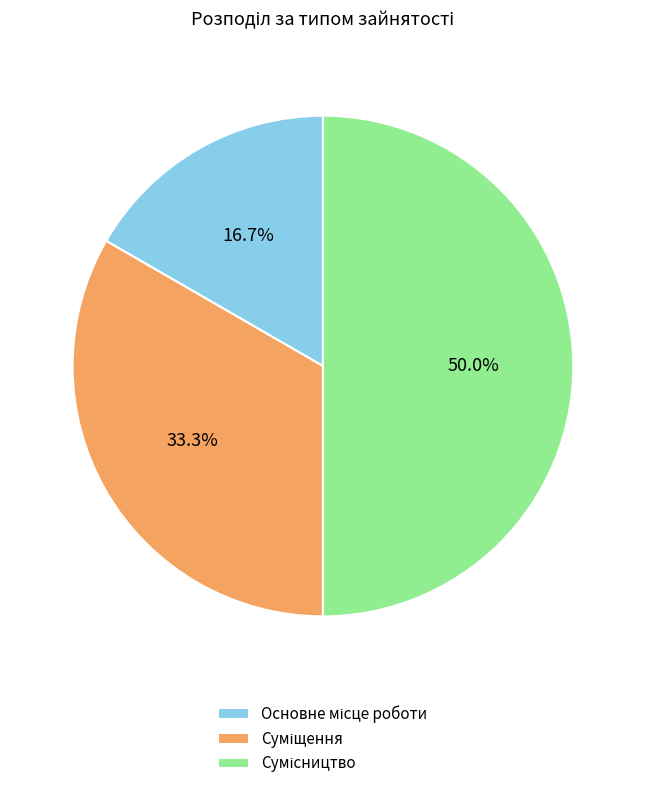

How many segments does this pie chart have?

3